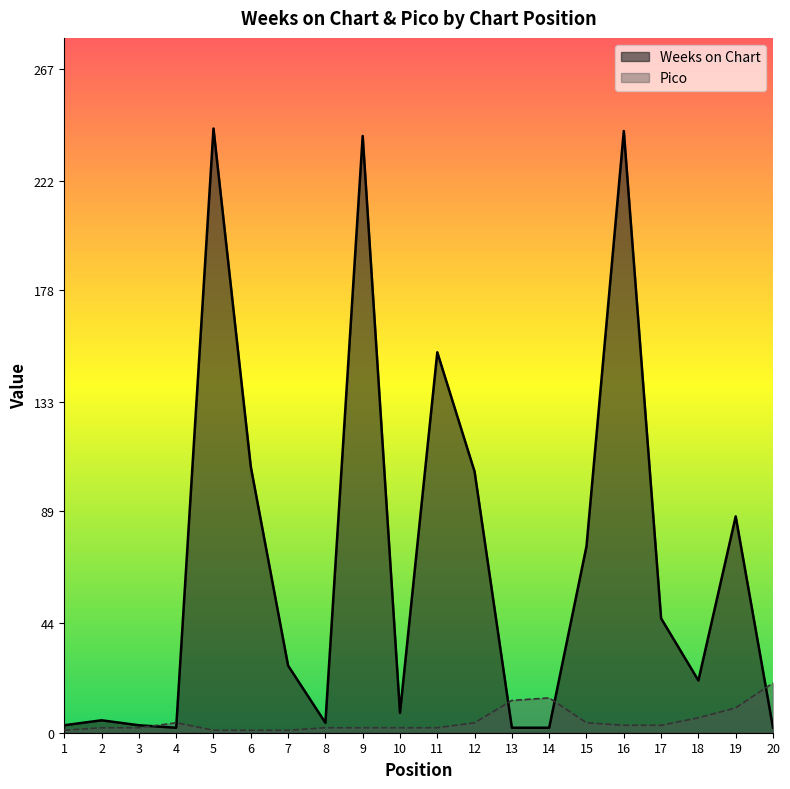

At which label is Pico closest to 10?

19